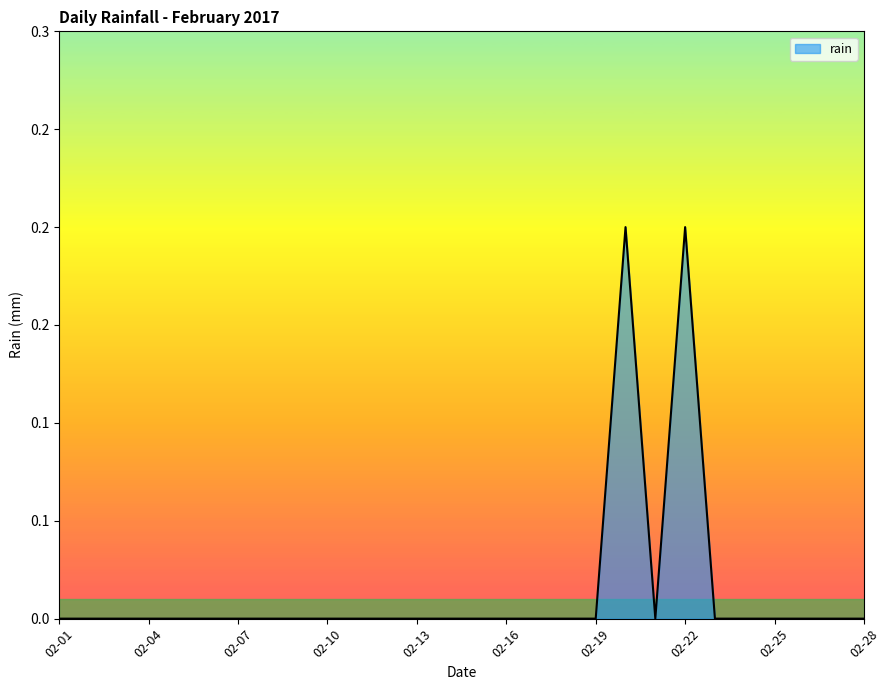

What is the difference between the second highest and second lowest values?

0.2